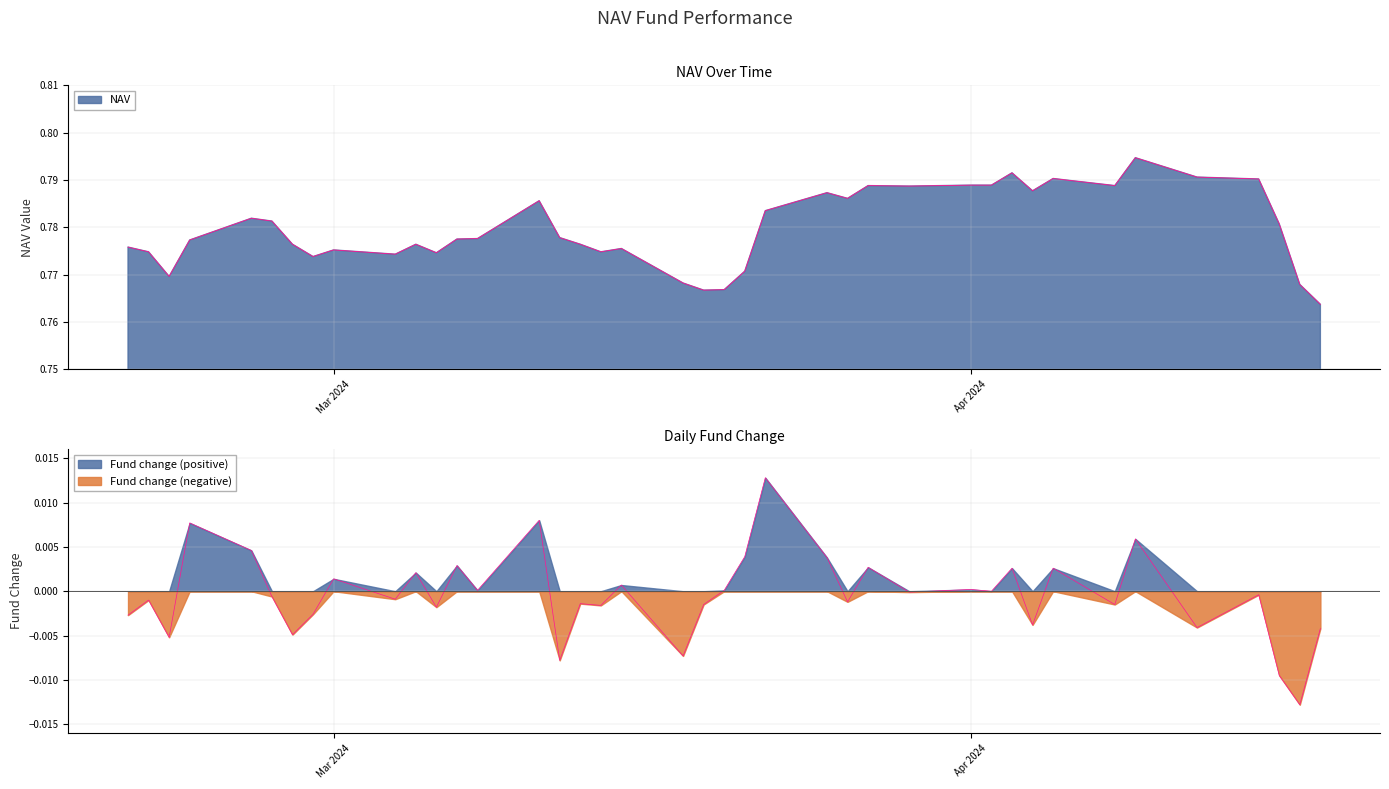

True or false: Fund change and NAV cross at least once.

False